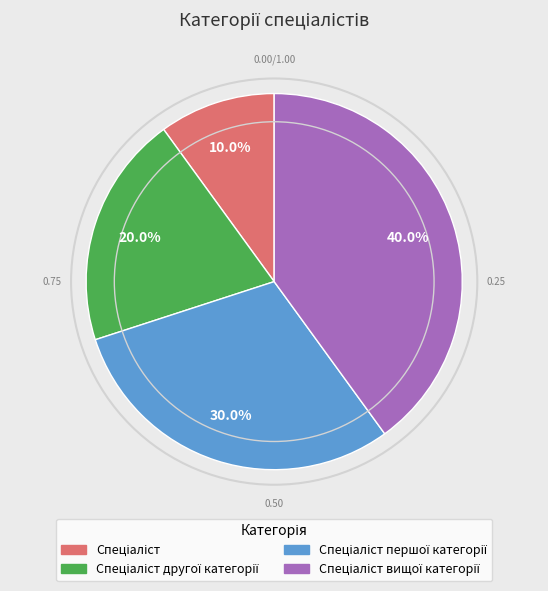

Is there a majority slice in this chart?

No